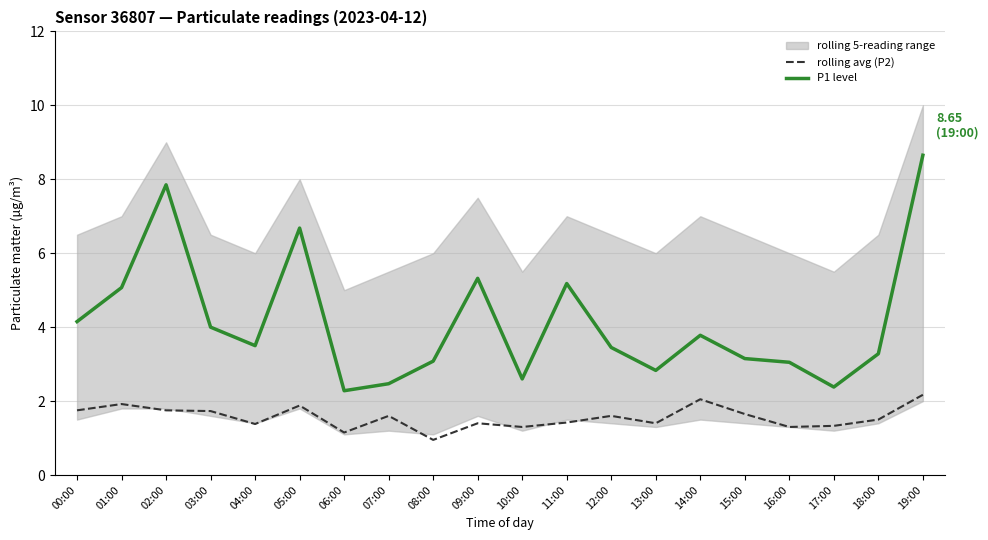

Is this an area chart (filled region under the line)?

No